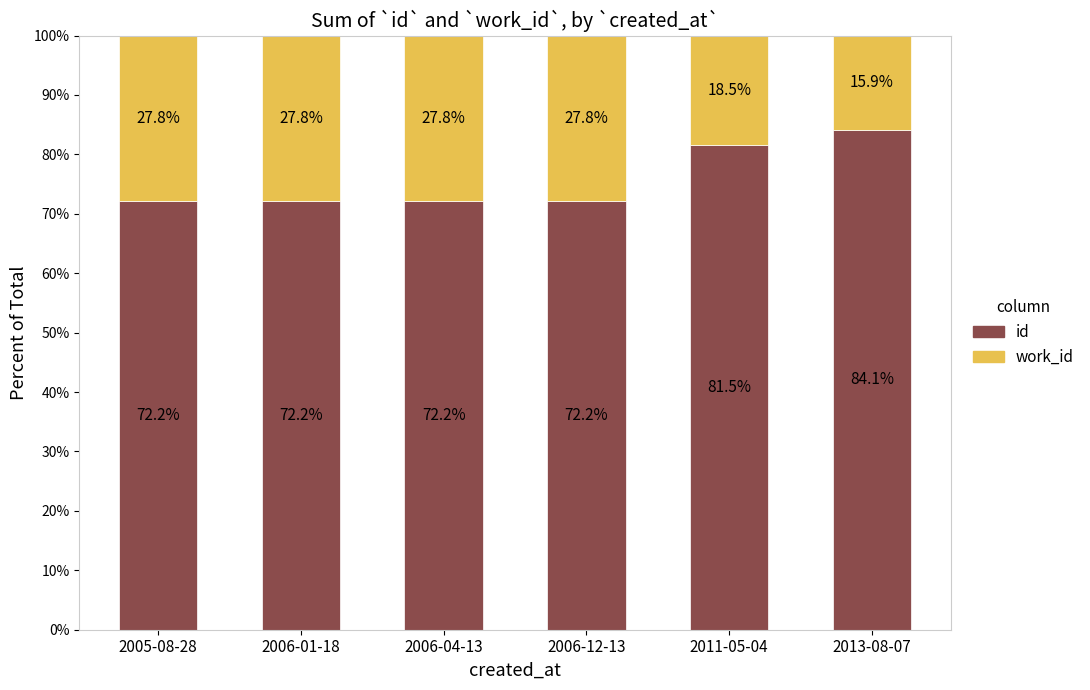

Reading left to right, what are the values for id?

72.2	72.2	72.2	72.2	81.5	84.1